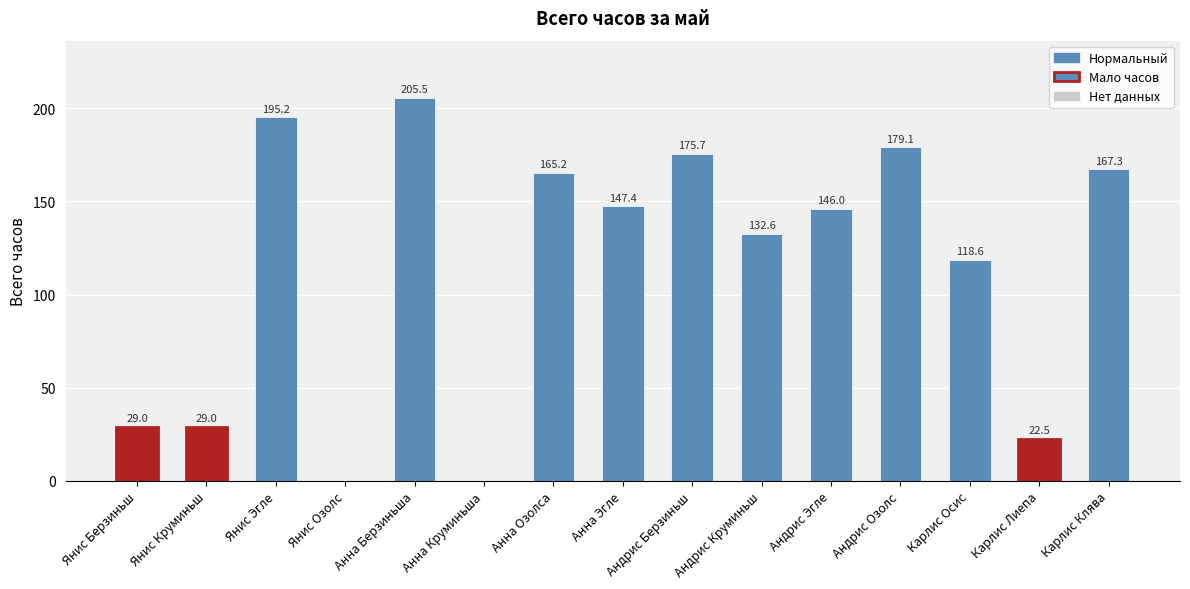

Reading left to right, list all the values displayed in this chart.

Янис Берзиньш=29.0	Янис Круминьш=29.0	Янис Эгле=195.2	Янис Озолс=0.0	Анна Берзиньша=205.5	Анна Круминьша=0.0	Анна Озолса=165.2	Анна Эгле=147.4	Андрис Берзиньш=175.7	Андрис Круминьш=132.6	Андрис Эгле=146.0	Андрис Озолс=179.1	Карлис Осис=118.6	Карлис Лиепа=22.5	Карлис Клява=167.3